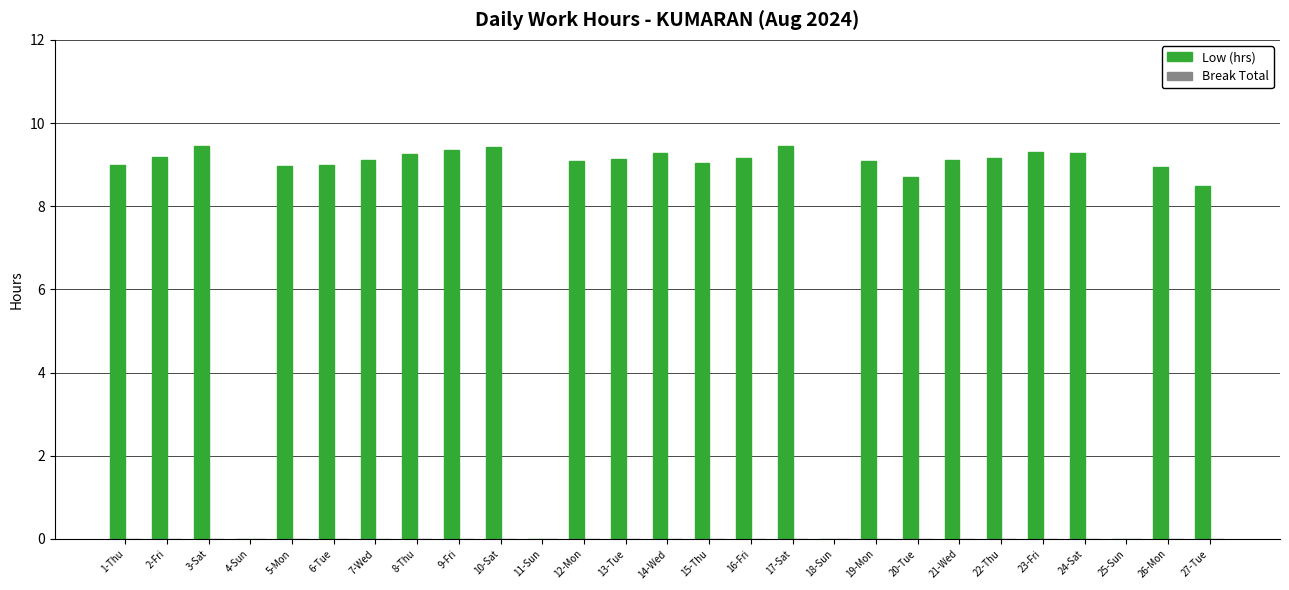

What is the sum of the values at 10-Sat and 23-Fri?

18.7